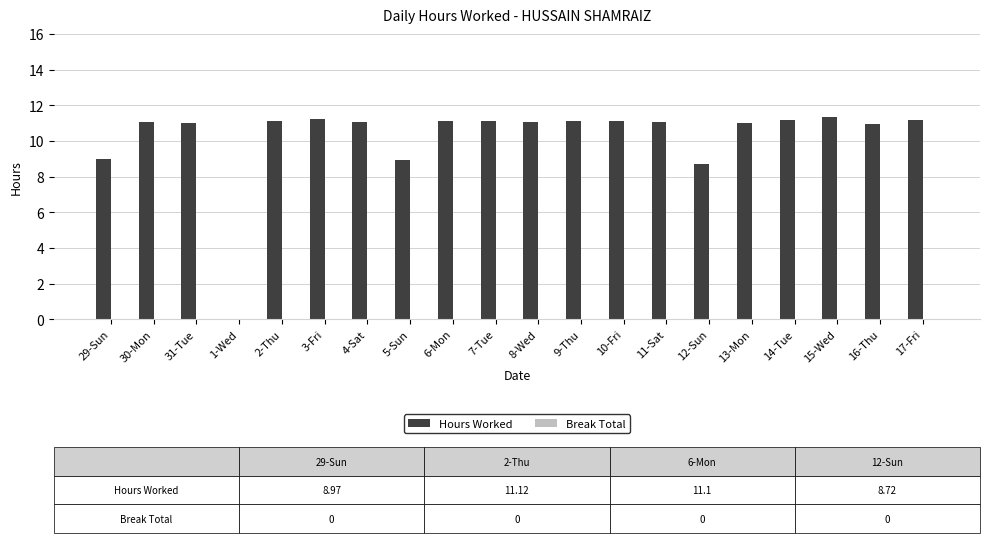

How many data points does each series have?

20